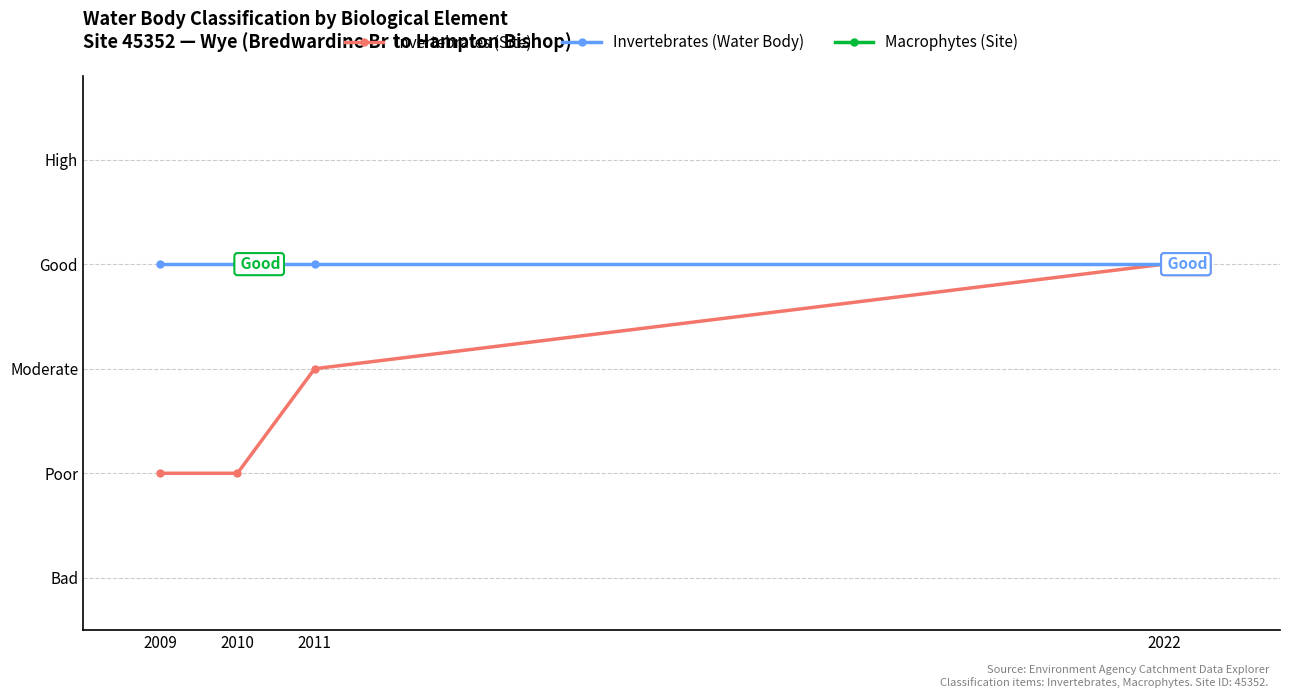

Which series has the largest total across all categories?

Invertebrates (Water Body)